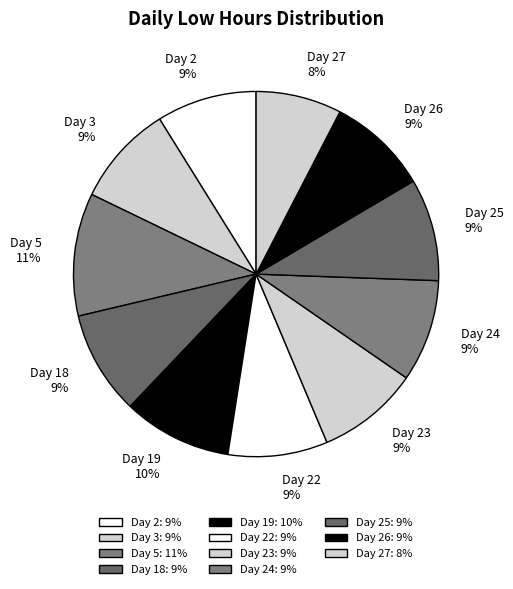

True or false: Day 18 accounts for 15% of the total.

False